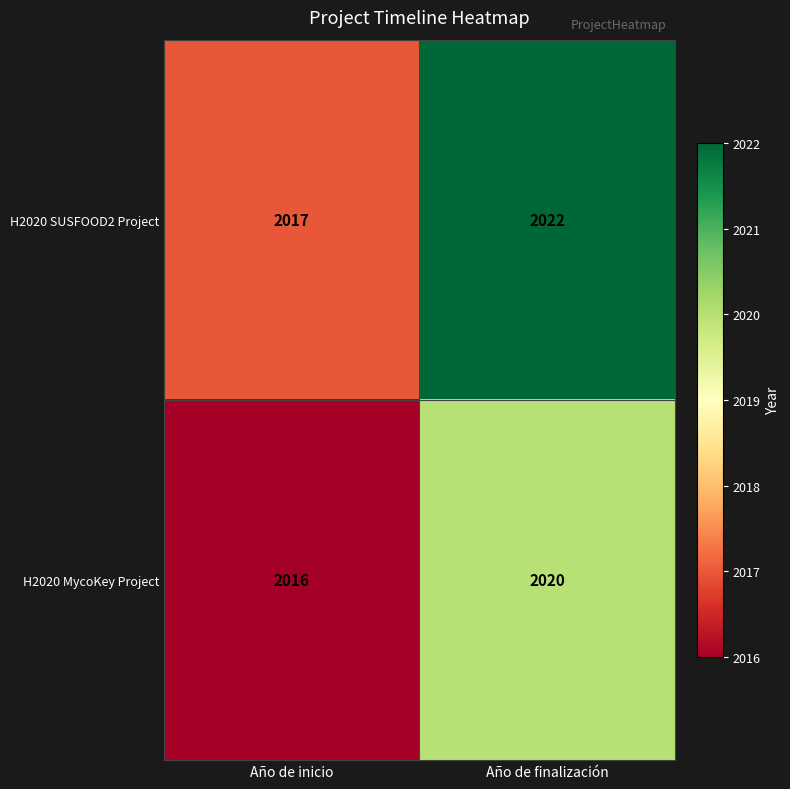

Rank the series by their maximum value, from highest to lowest.

H2020 SUSFOOD2 Project, H2020 MycoKey Project